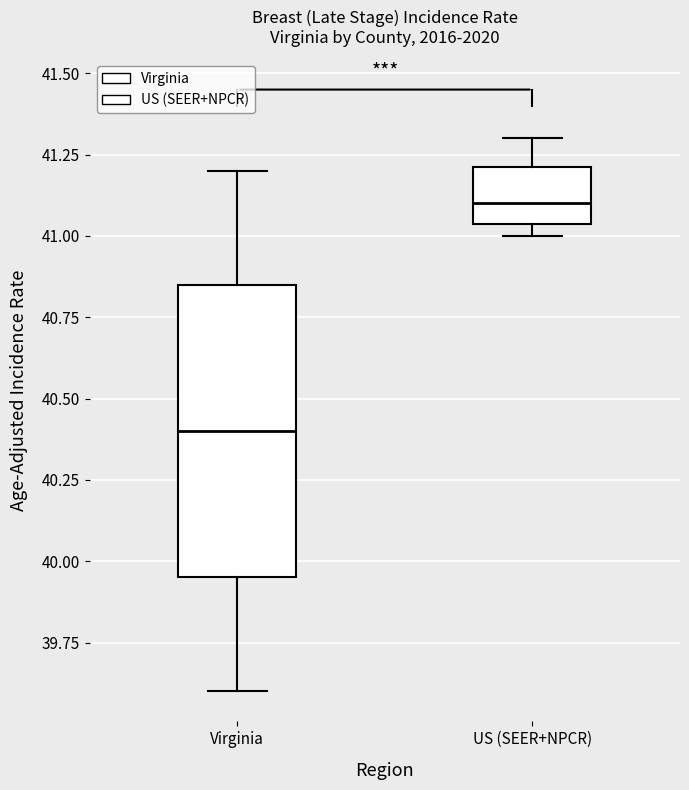

Reading left to right, transcribe this box plot: for each box, give where its median line is, the range the box spans, and where its two whiskers end, as read against the y-axis. The values are not printed on the chart, so give them approximately, as read against the axis.

Virginia: median 40.40, box 39.95 to 40.85, whiskers 39.60 to 41.20
US (SEER+NPCR): median 41.10, box 41.05 to 41.20, whiskers 41.00 to 41.30